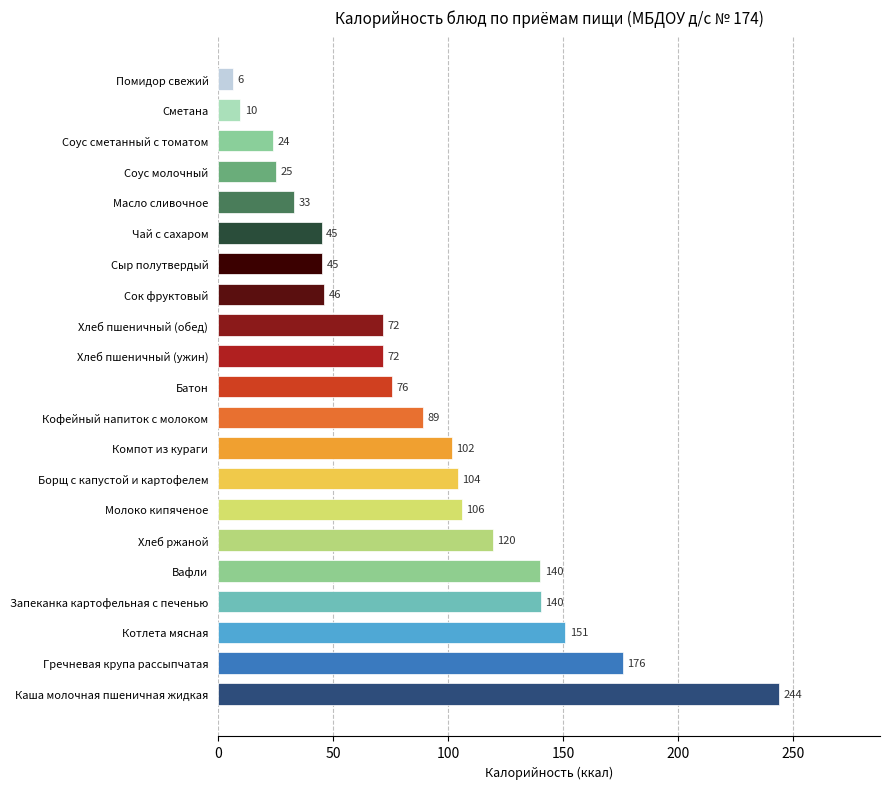

What is the change in value from Соус молочный to Сметана?

-15.6